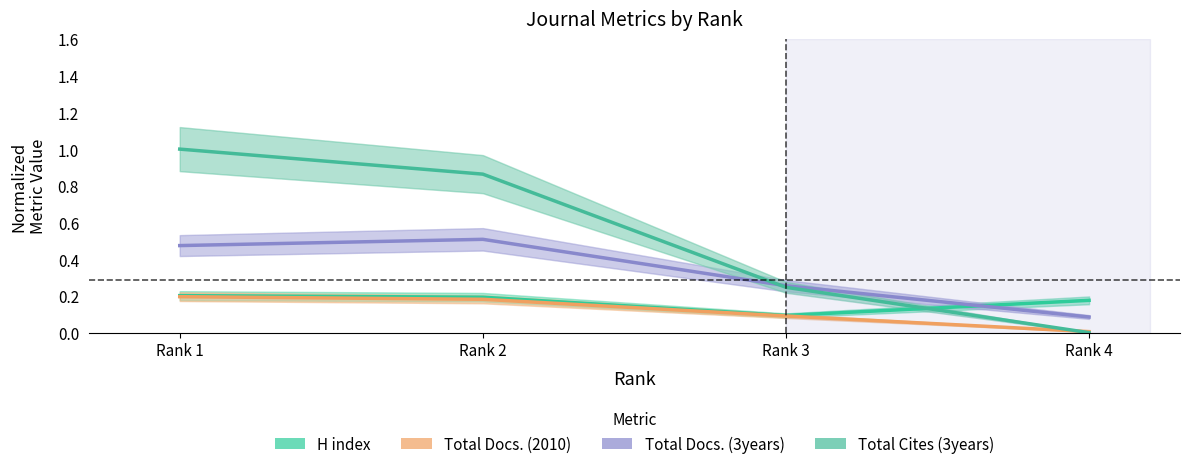

After their last crossing, which series has the higher values: Total Docs. (3years) or Total Cites (3years)?

Total Docs. (3years)